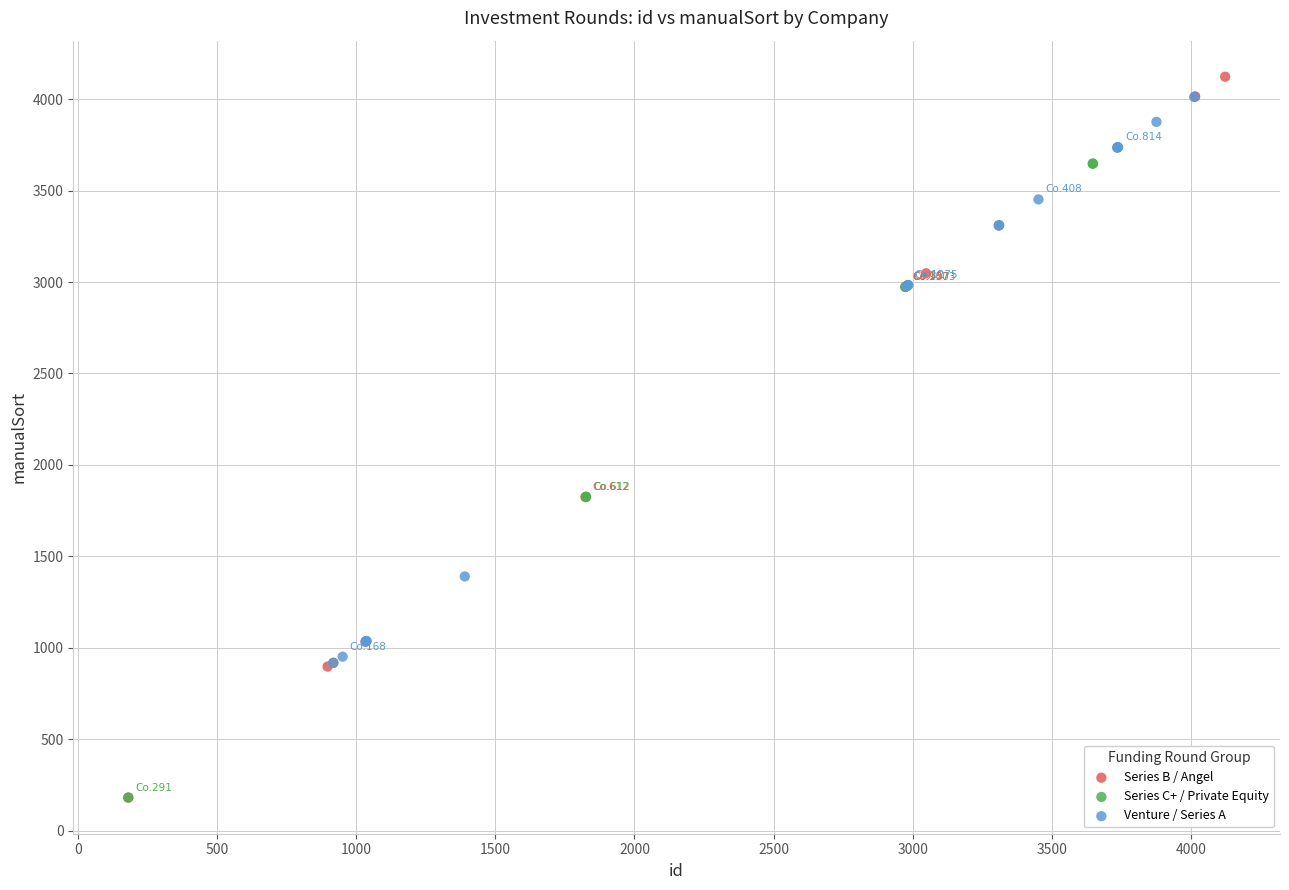

Which series has the largest Y range (max minus min)?

Series B / Angel